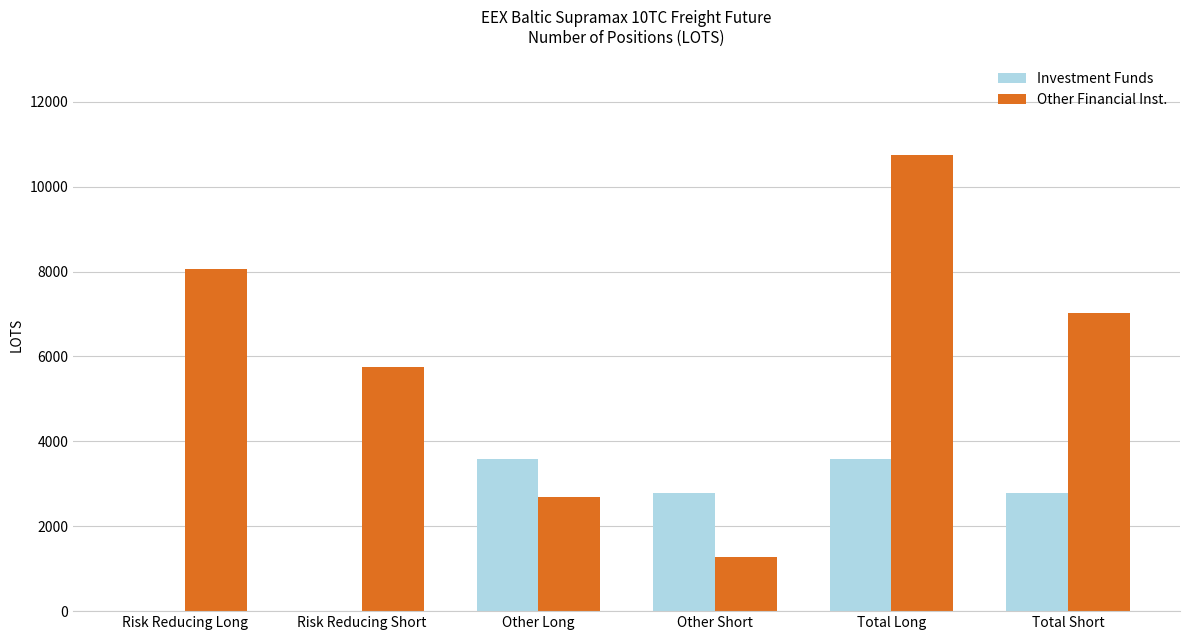

What is the sum of all Investment Funds values?

12706.6